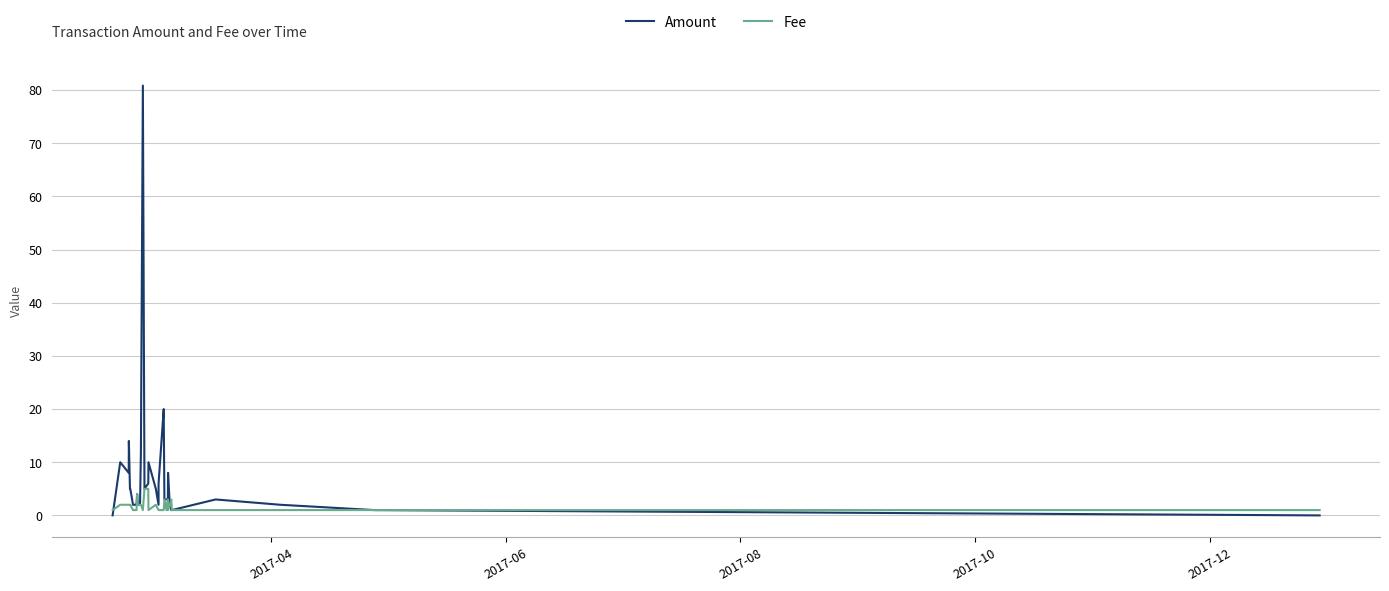

How many values in the Amount series are below 3?

19